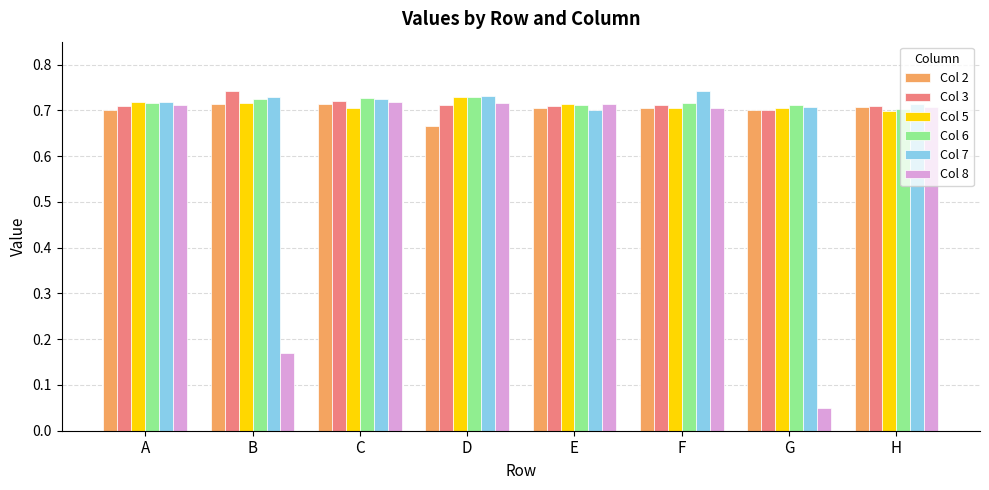

True or false: Col 3 has a value of 0.7 at C.

True